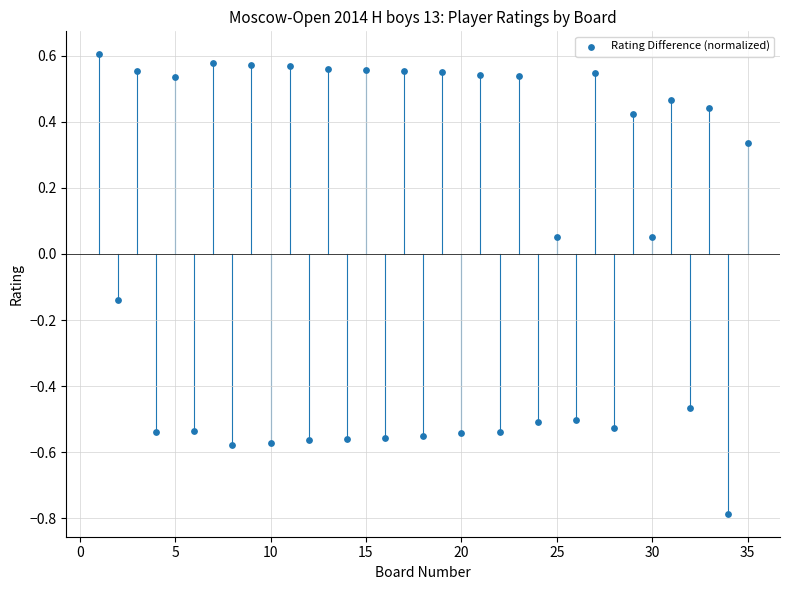

What is the range of Y values (max minus min)?

1.4